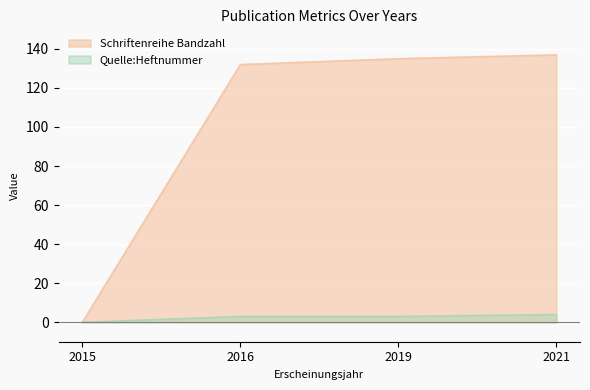

Between 2015 and 2016, which series saw the biggest shift?

Schriftenreihe Bandzahl